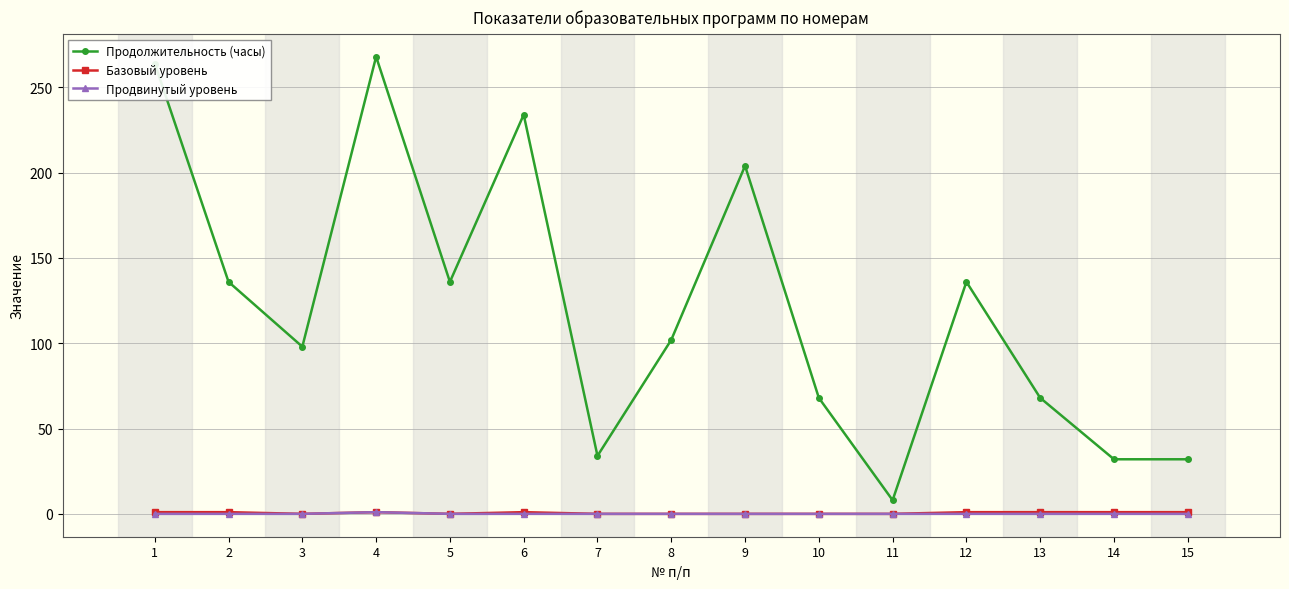

How many Базовый уровень values are between 0 and 1?

15